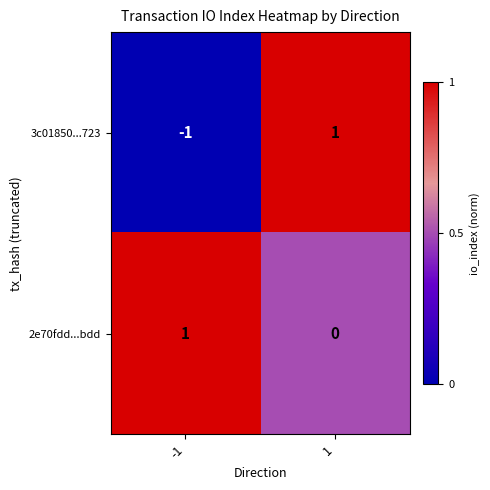

Which series changed the most between -1 and 1?

3c01850...723